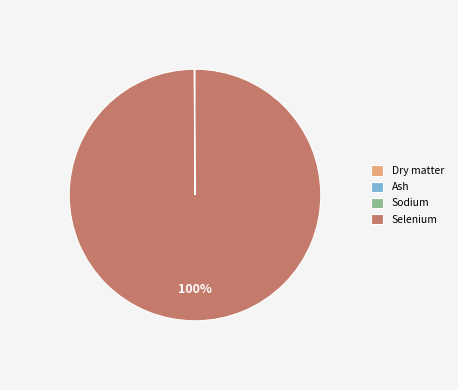

What percentage is the Selenium slice, to the nearest percent?

100%